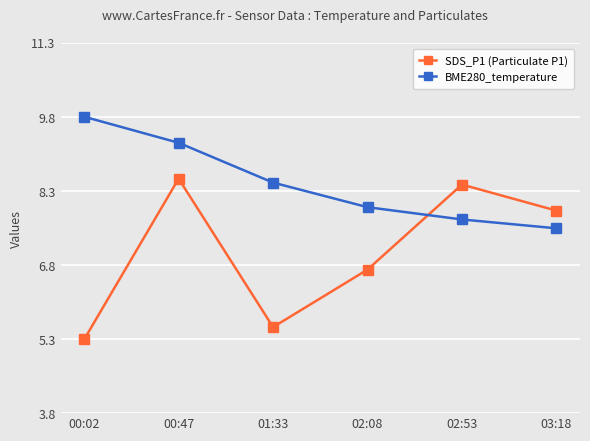

How many distinct data groups are displayed?

2